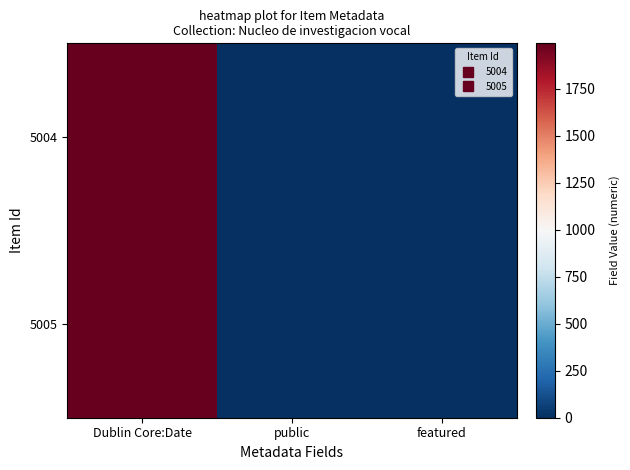

At how many categories does at least one series exceed 1289?

1